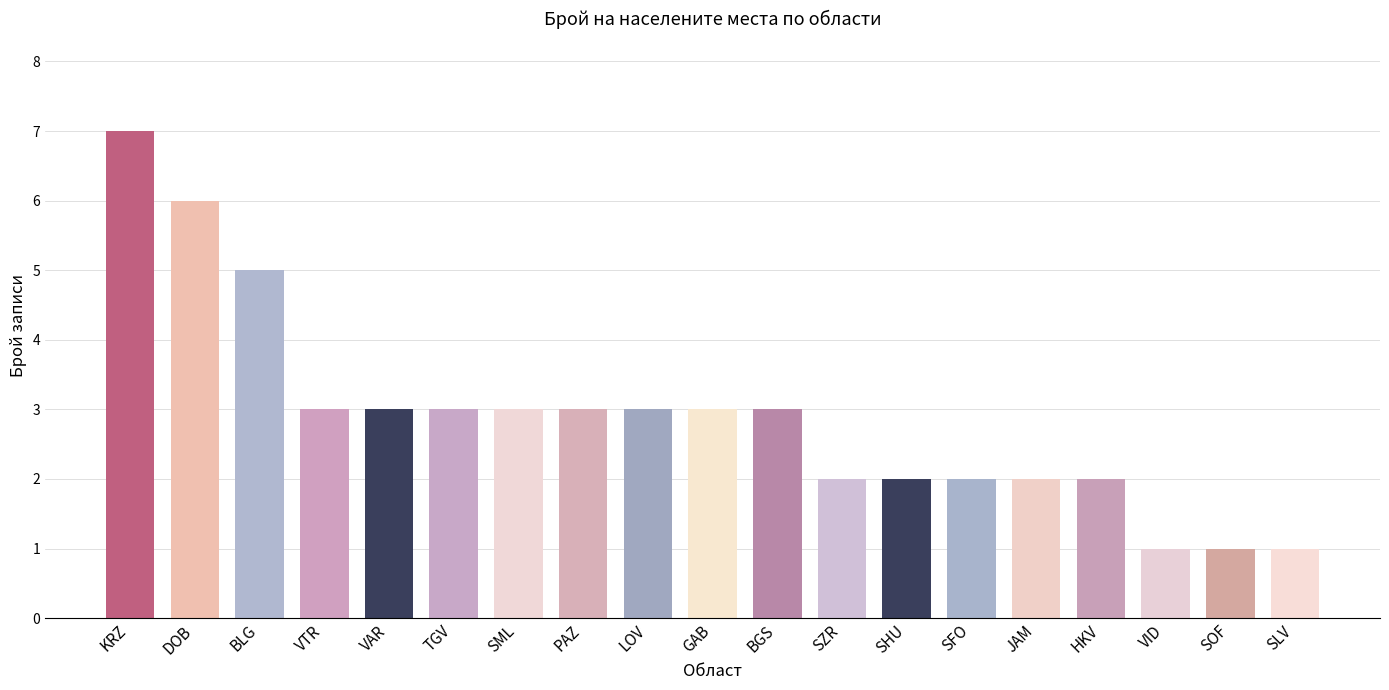

What is the label of the 3rd bar from the left?

BLG